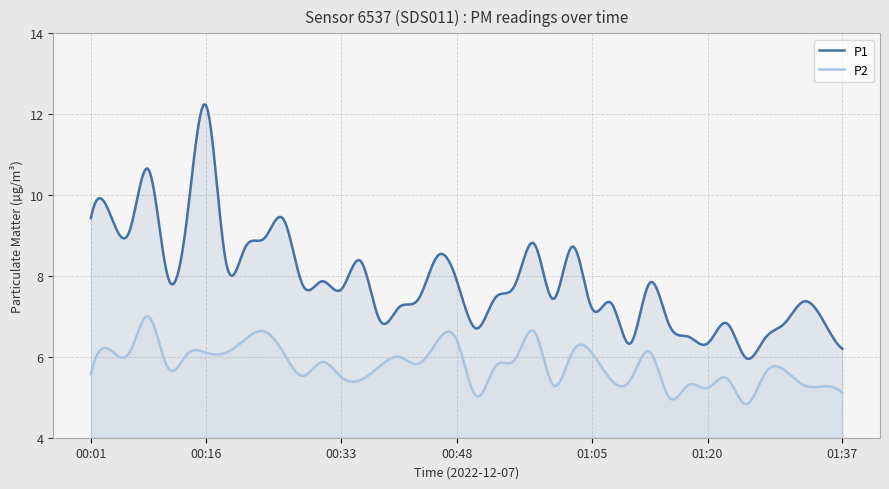

What is the difference between the P1 values at 00:36 and 00:16?

3.8